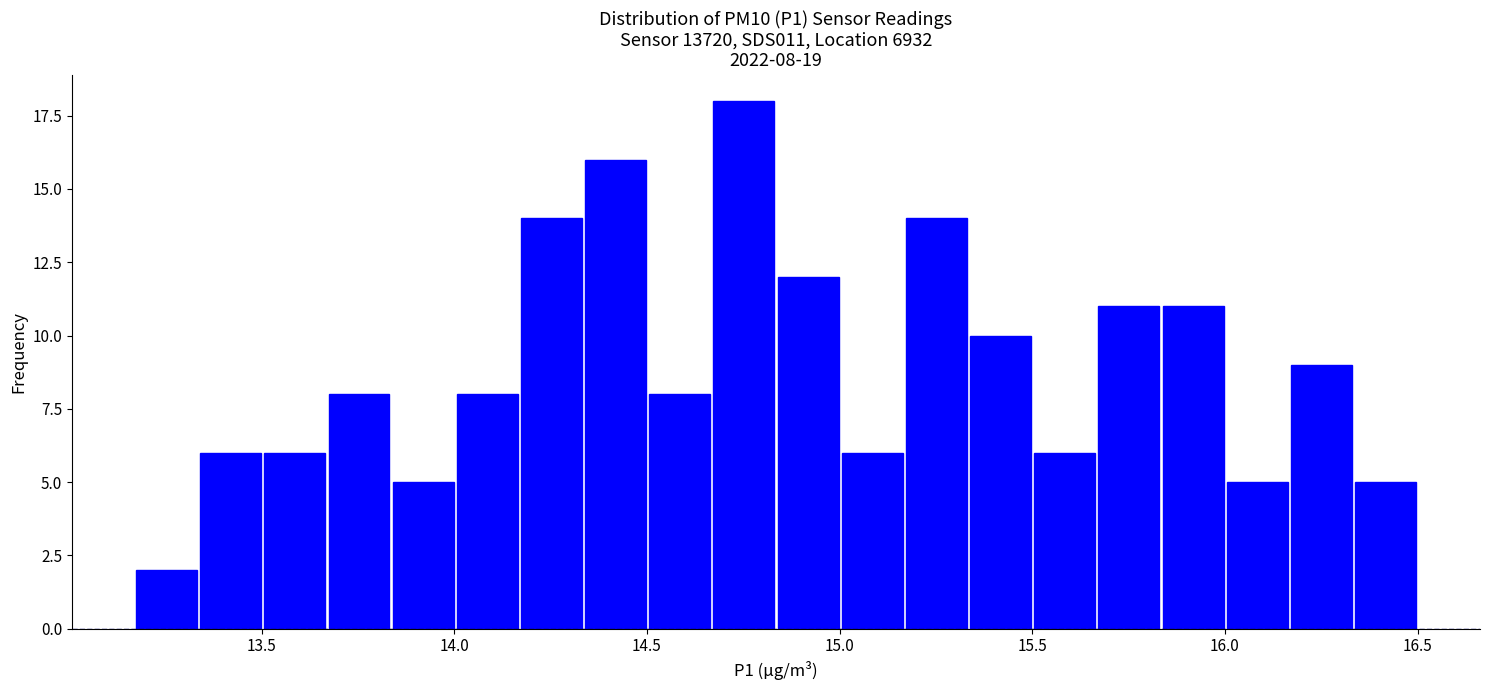

Read against the x-axis, roughly where is the centre of the tallest bar?

14.75